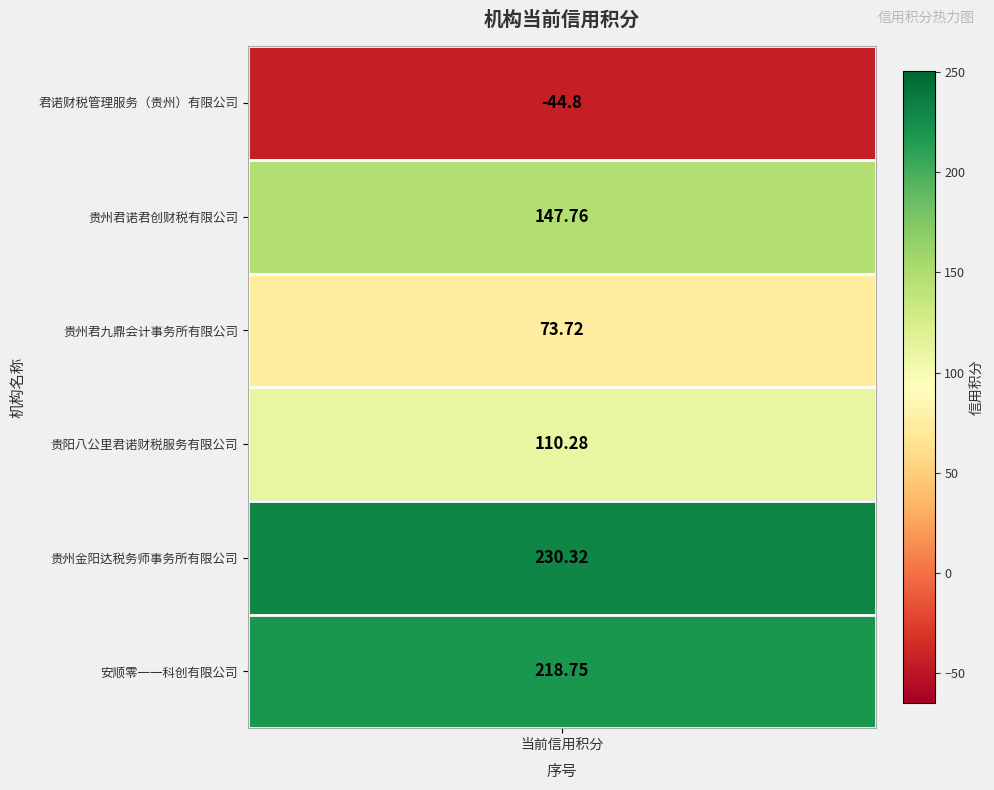

Where is the data nearest to the value 92?

贵州君九鼎会计事务所有限公司